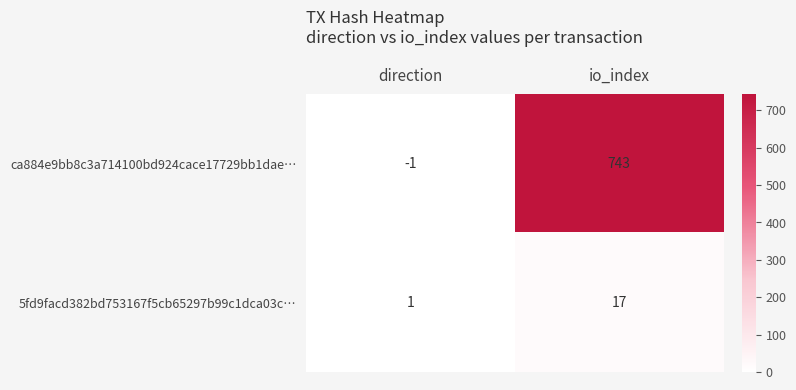

What is the difference between the ca884e9bb8c3a714100bd924cace17729bb1dae… values at direction and io_index?

744